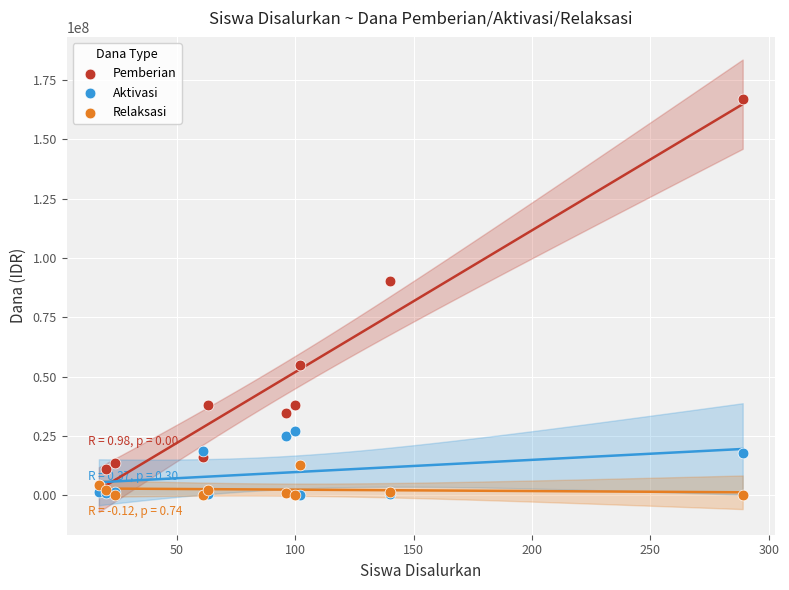

In the Pemberian series, what Y value is closest to 85500000?

90375000